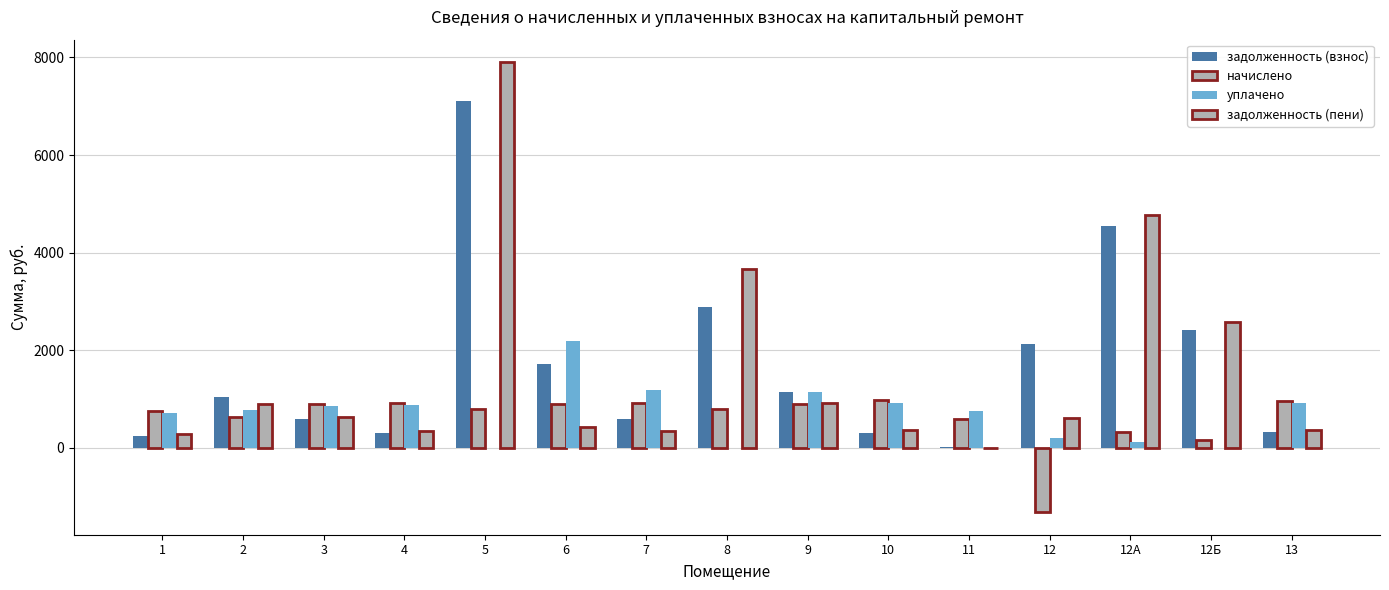

Which series has the widest spread of values?

задолженность (пени)